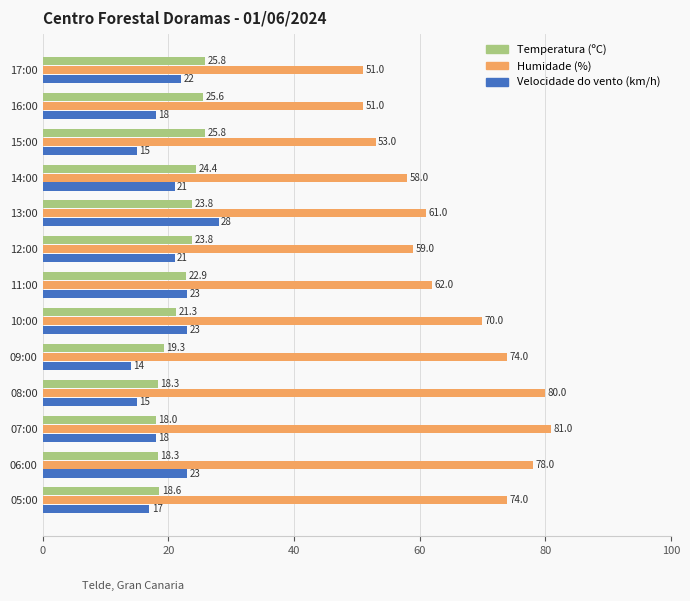

Read the Temperatura (ºC) value at 14:00.

24.4